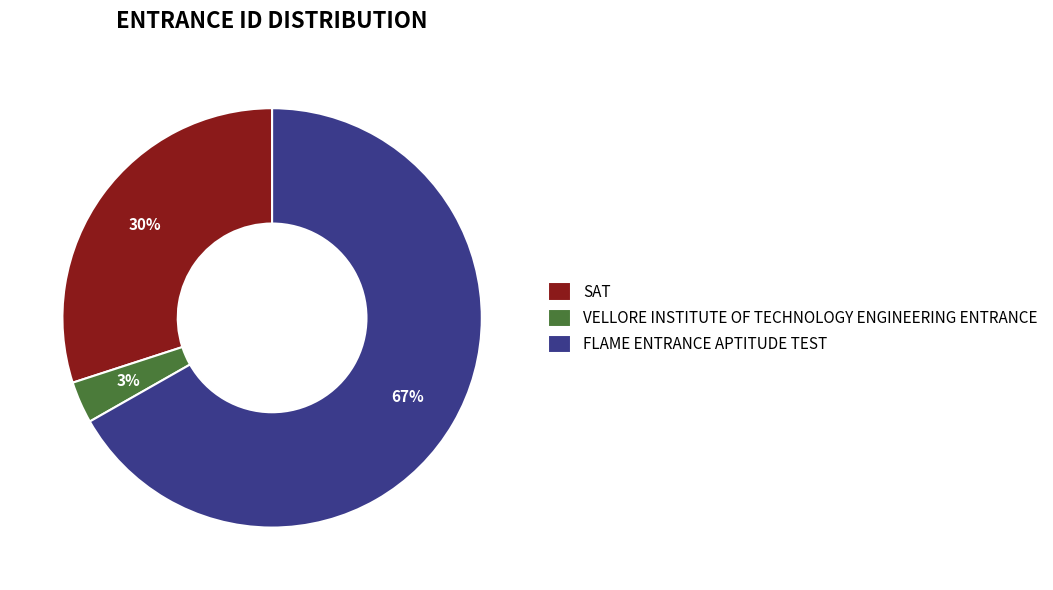

Which category has the smallest portion of the pie?

VELLORE INSTITUTE OF TECHNOLOGY ENGINEERING ENTRANCE